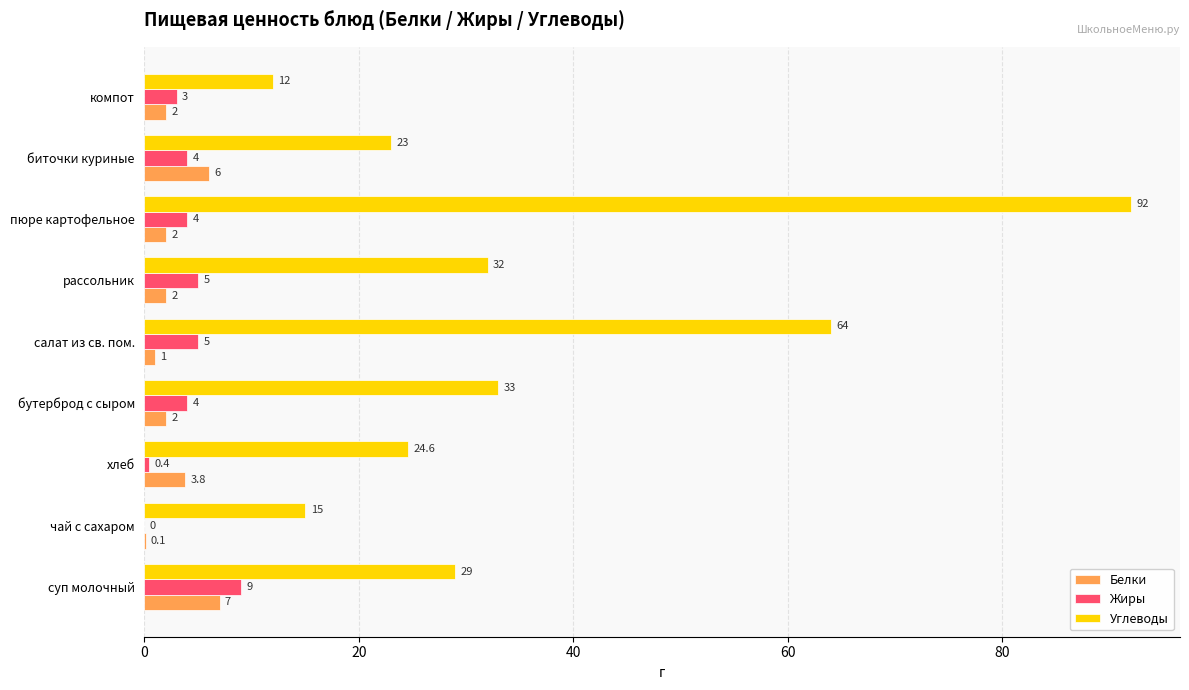

True or false: Белки has a value of 1.0 at салат из св. пом..

True